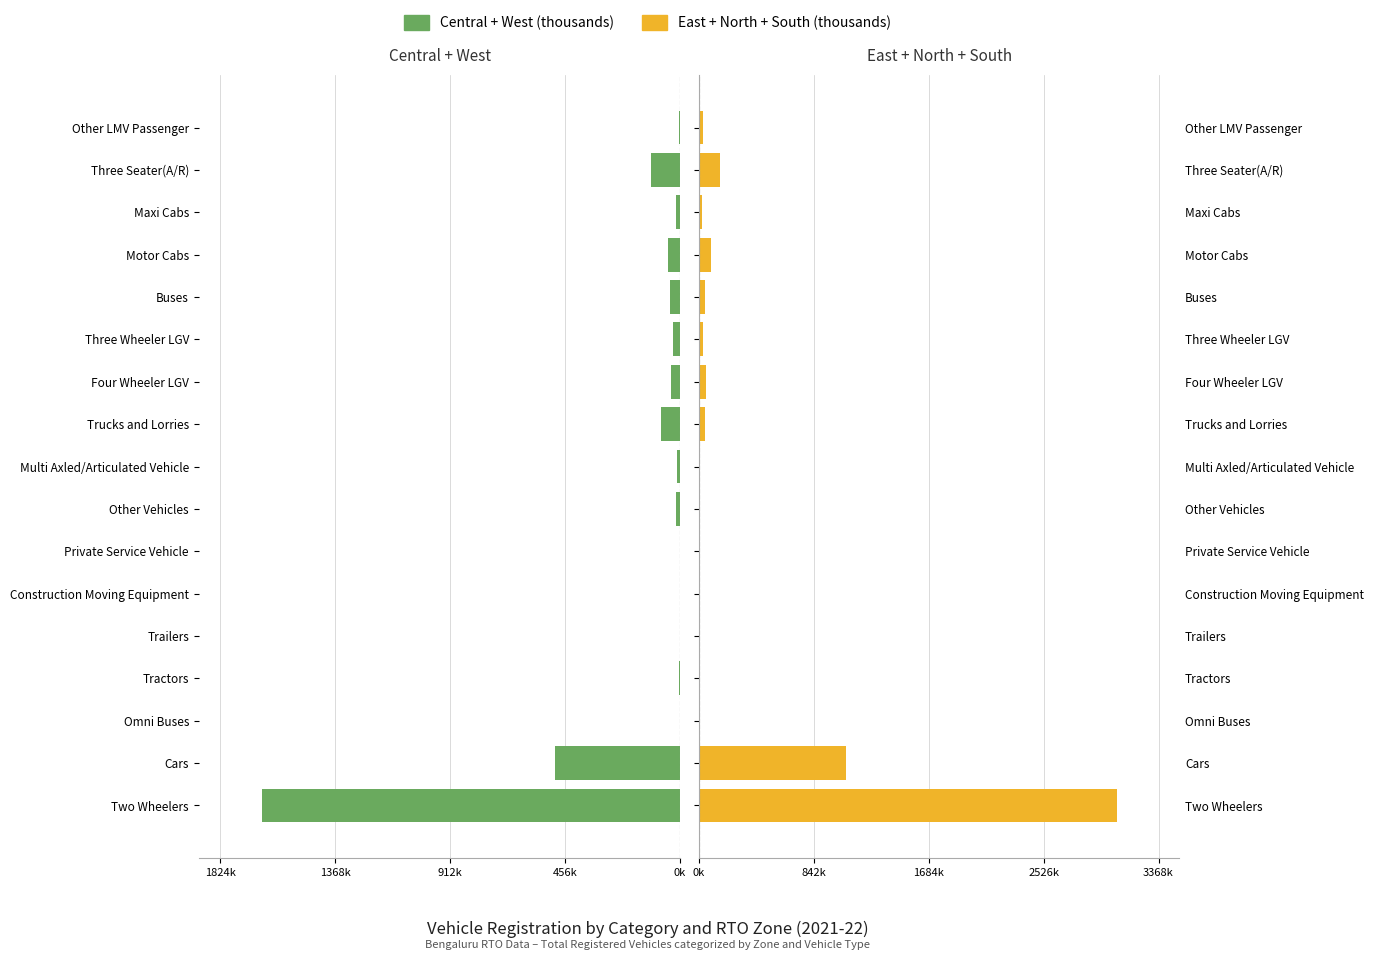

Count the number of categories in the chart.

17